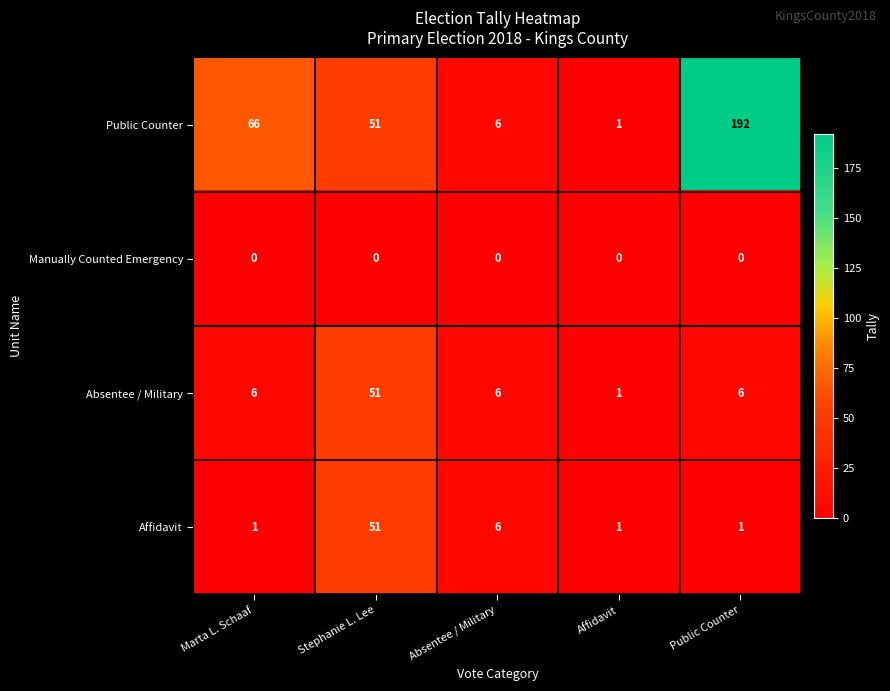

Reading left to right, list all the values displayed in this chart.

Public Counter: 66	51	6	1	192
Manually Counted Emergency: 0	0	0	0	0
Absentee / Military: 6	51	6	1	6
Affidavit: 1	51	6	1	1